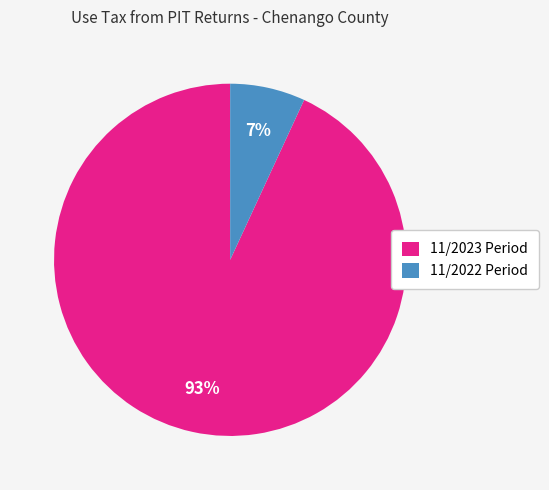

Is the sum of 11/2023 Period and 11/2022 Period greater than half?

Yes